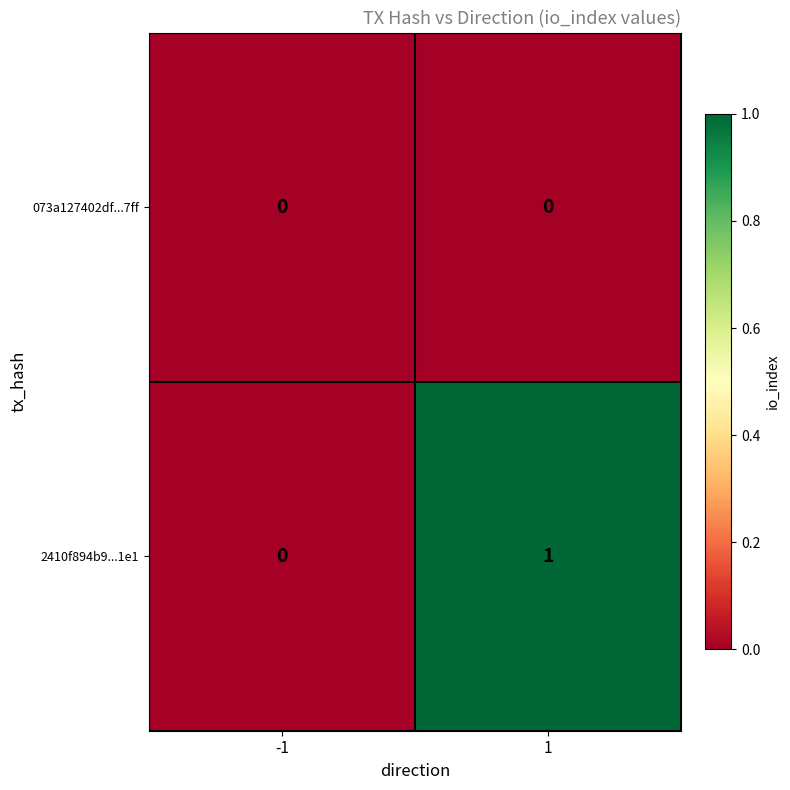

List the series in order of their peak value, highest first.

2410f894b9...1e1, 073a127402df...7ff